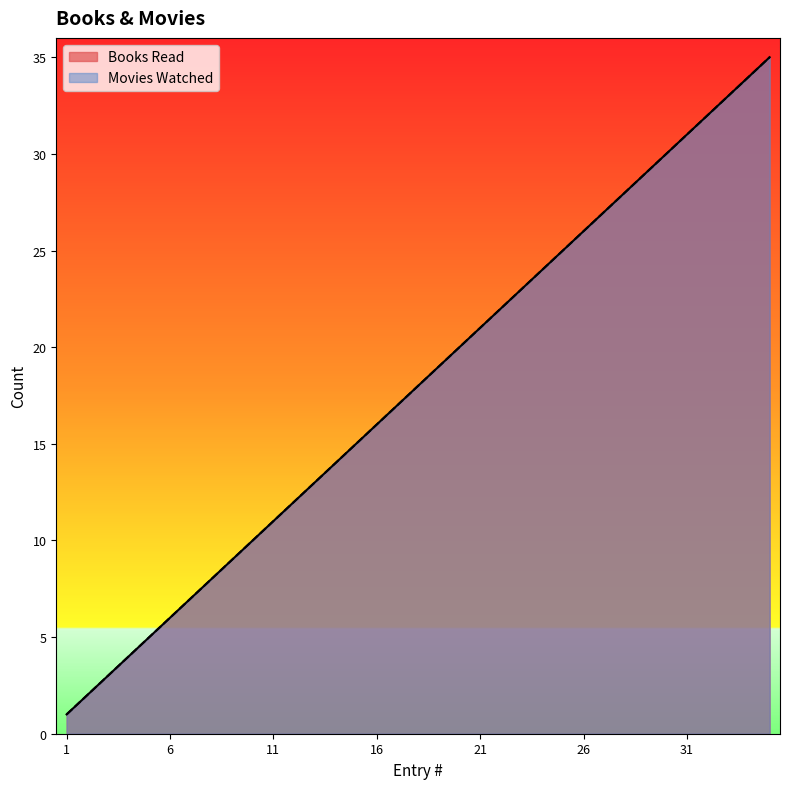

What is the greatest value displayed?

35